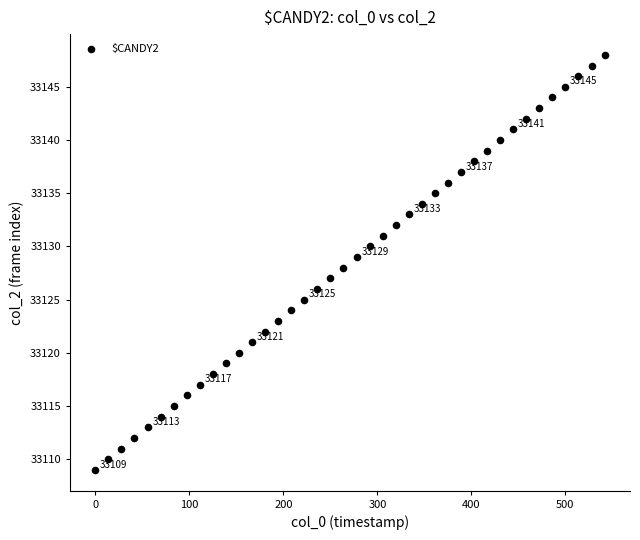

What is the range of Y values (max minus min)?

39